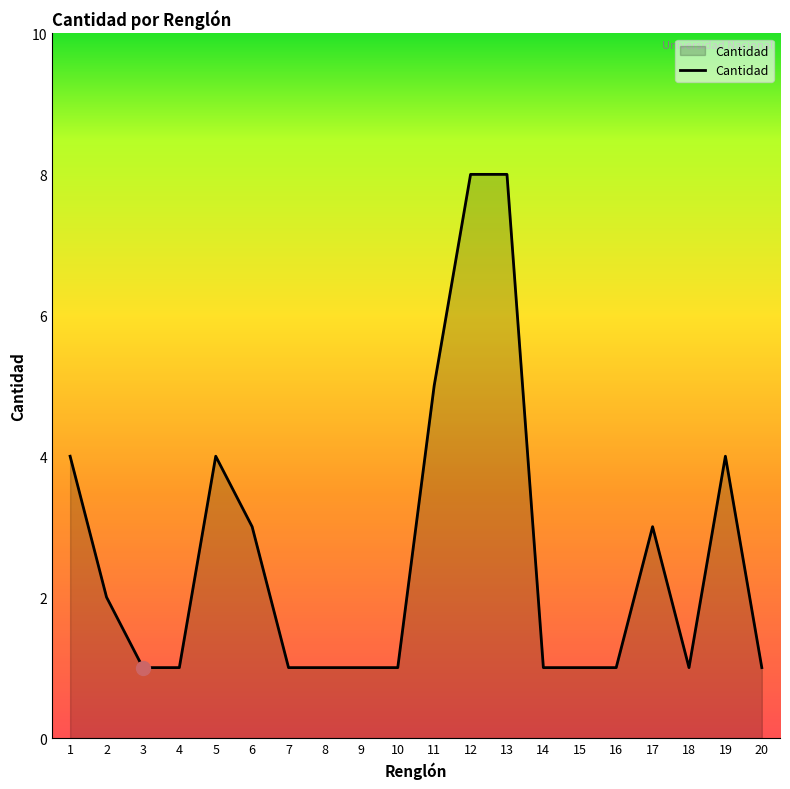

How many distinct data groups are displayed?

1